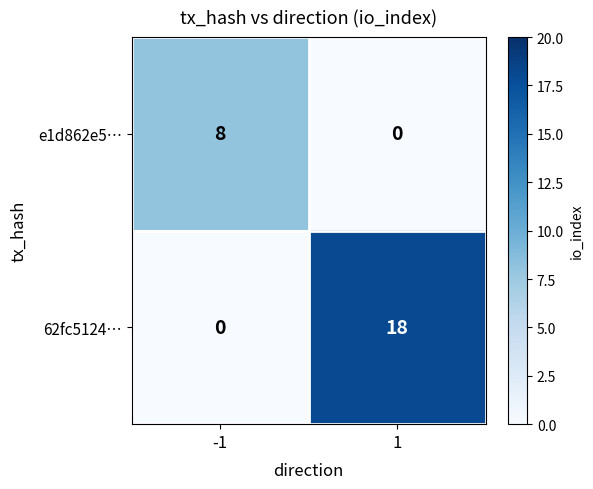

True or false: 62fc5124… has a value of 7 at 1.

False